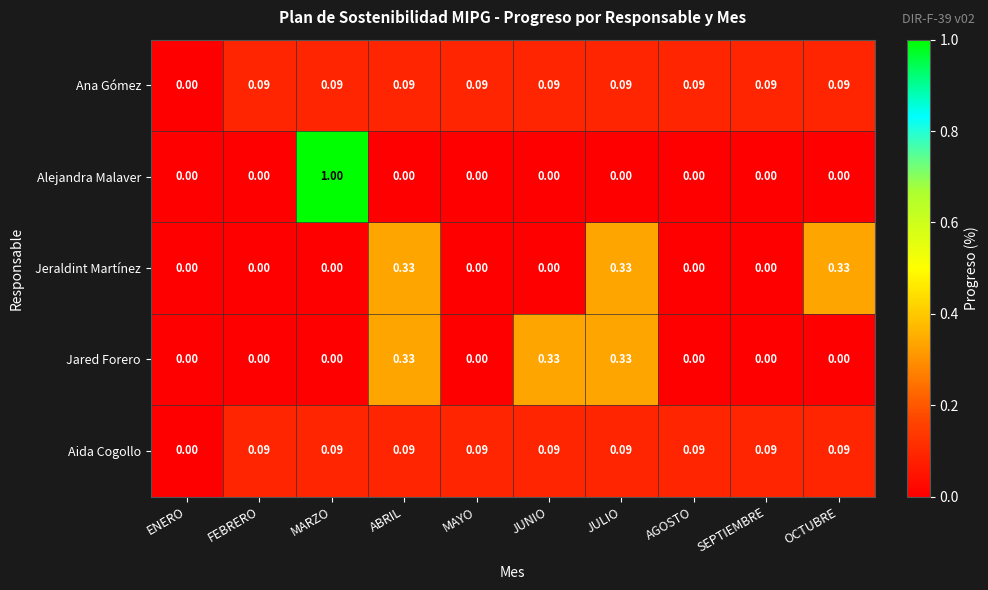

Where is Aida Cogollo nearest to the value 0?

ENERO